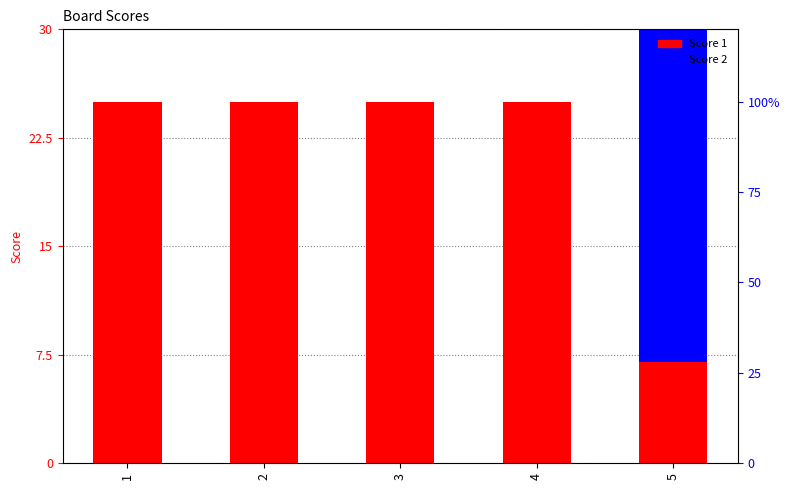

Where is Score 1 nearest to the value 16?

1